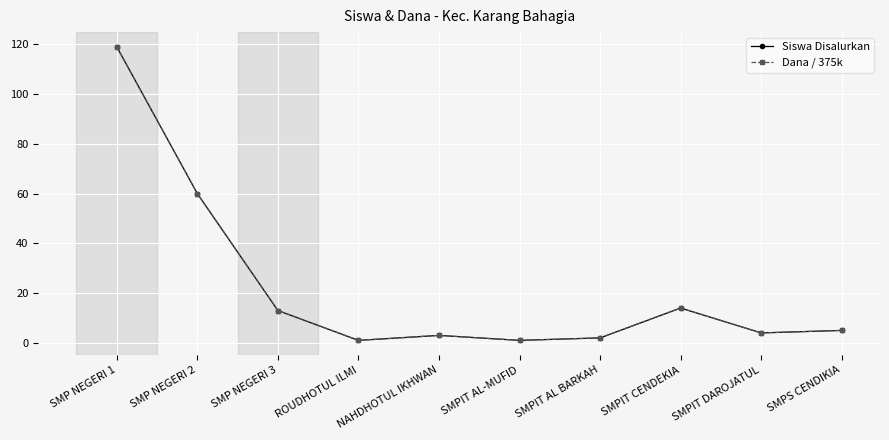

Does the chart have visible grid lines?

Yes